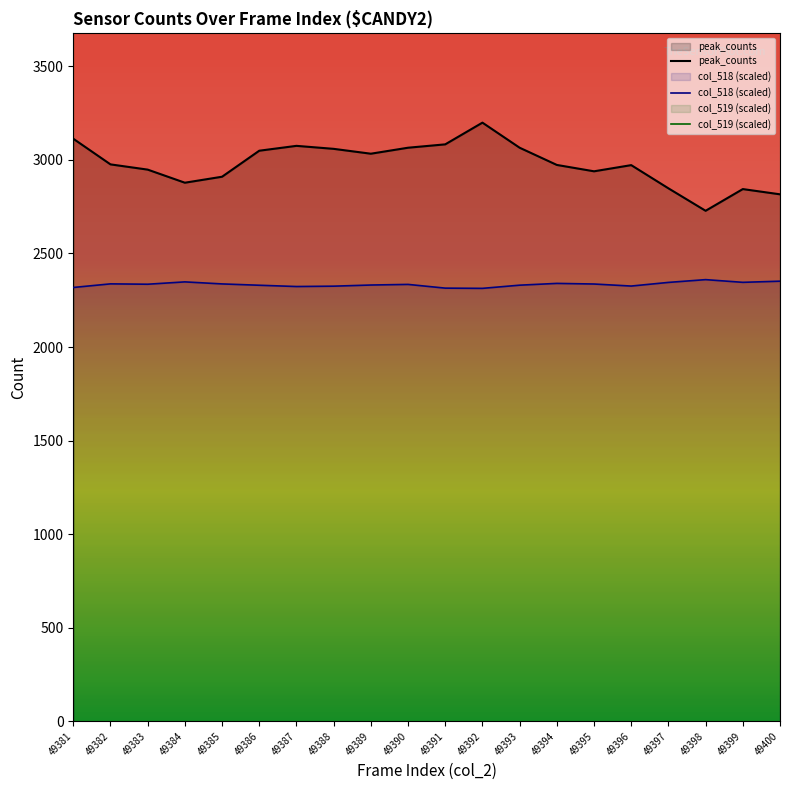

What is the difference between the highest and lowest values at 49391?

1615.8